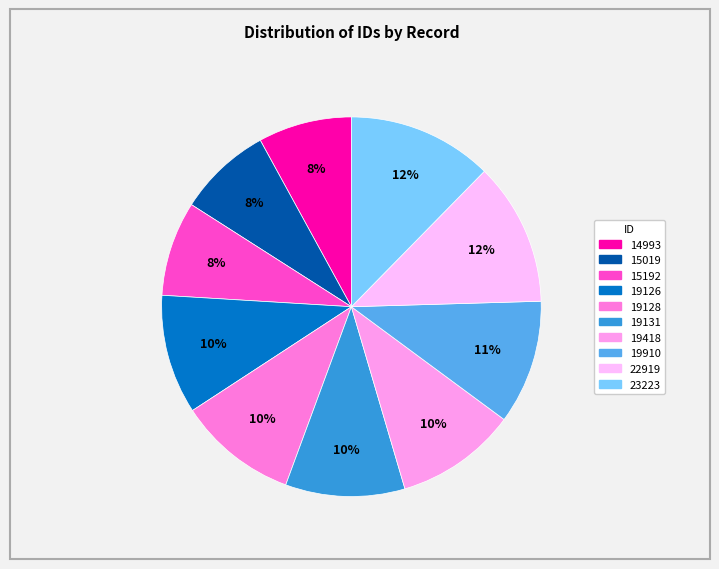

To the nearest percent, what is the difference between the largest and smallest slice percentages?

4%